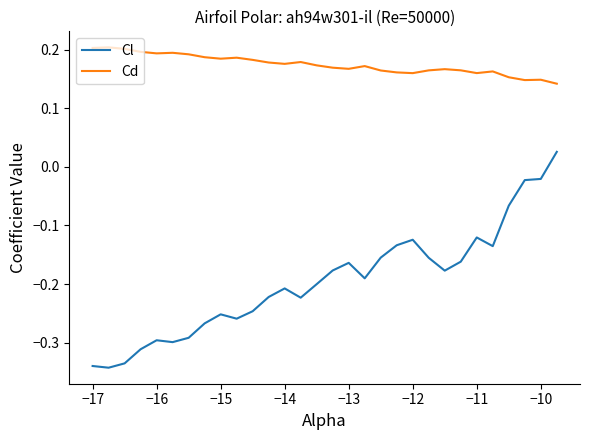

In Cd, how many points are lower than both neighbors (excluding endpoints)?

7